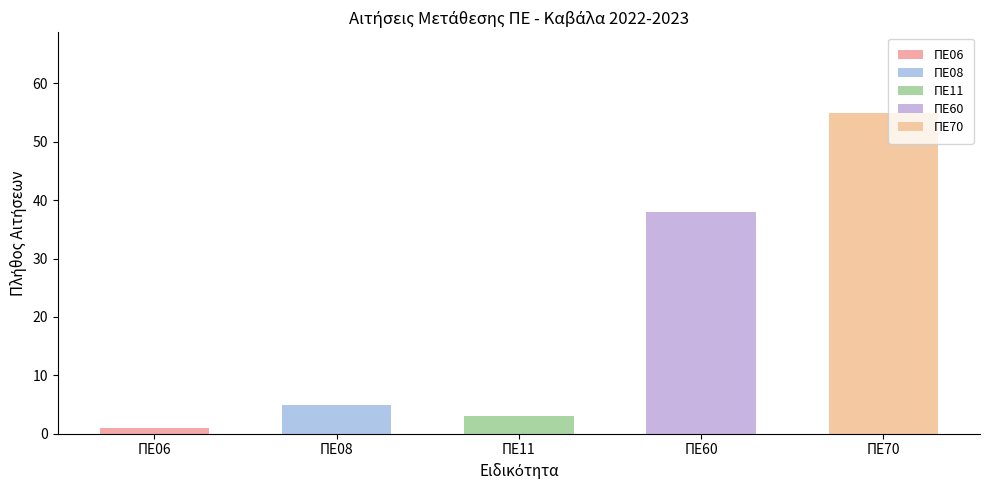

List the series in order of their peak value, lowest first.

ΠΕ06, ΠΕ11, ΠΕ08, ΠΕ60, ΠΕ70